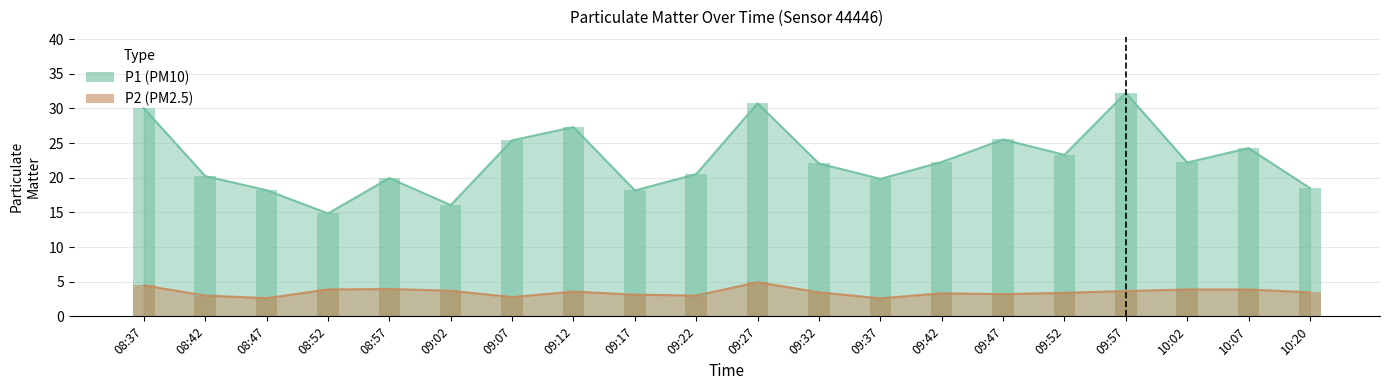

Reading right to left, extract all data points from this chart.

P1: 18.5	24.3	22.2	32.2	23.3	25.5	22.3	19.8	22.1	30.7	20.5	18.2	27.3	25.4	16.1	19.9	14.8	18.2	20.2	30.0
P2: 3.5	3.9	3.9	3.6	3.4	3.2	3.3	2.6	3.5	4.9	3.0	3.1	3.6	2.8	3.7	4.0	3.9	2.6	3.0	4.5